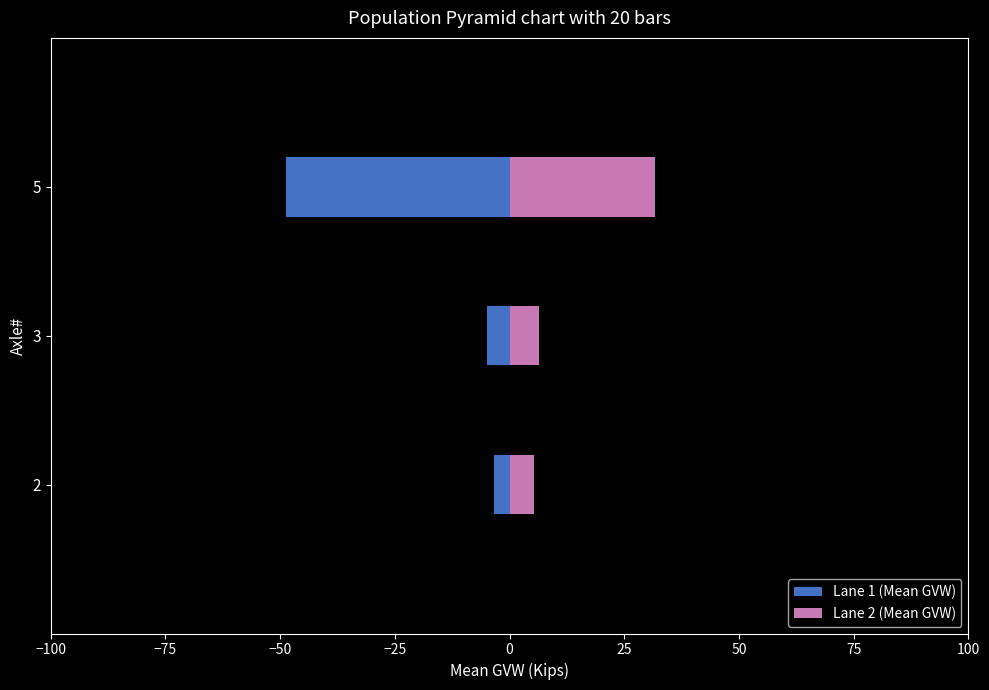

How many categories are shown in the chart?

3